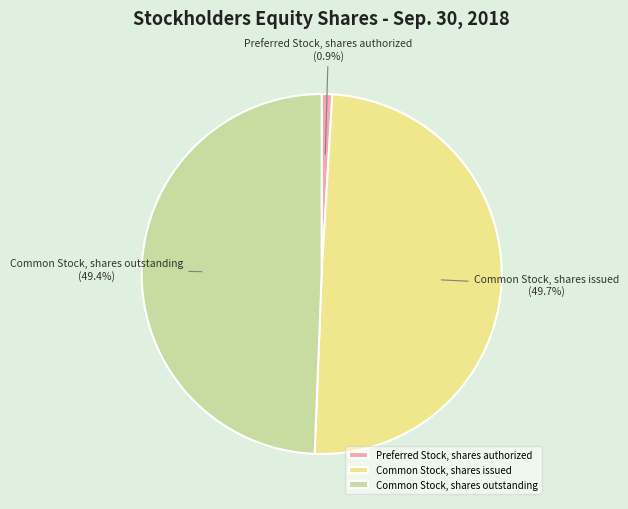

What is the smallest slice in the pie chart?

Preferred Stock, shares authorized